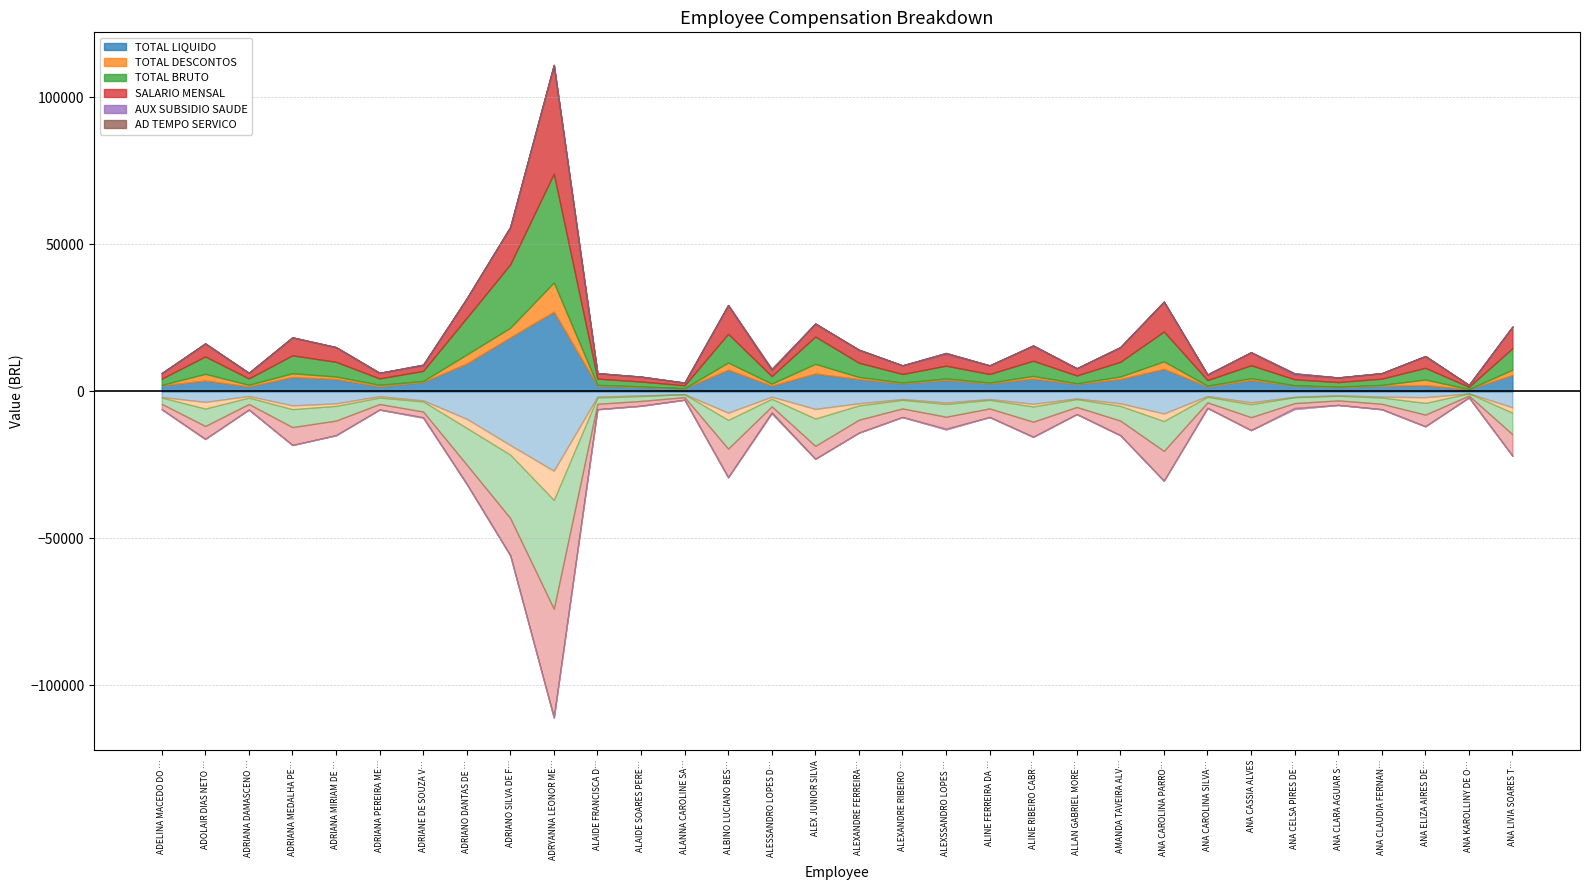

What is the lowest value of the TOTAL BRUTO series?

740.0